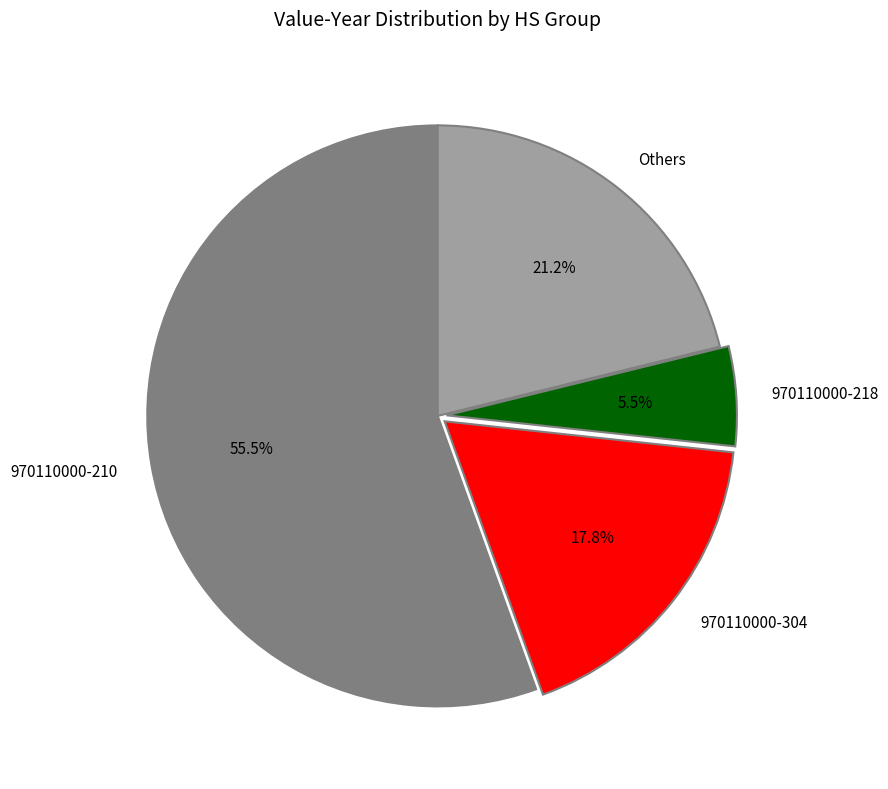

Approximately how many times larger is the value at 970110000-304 compared to 970110000-210?

0.3